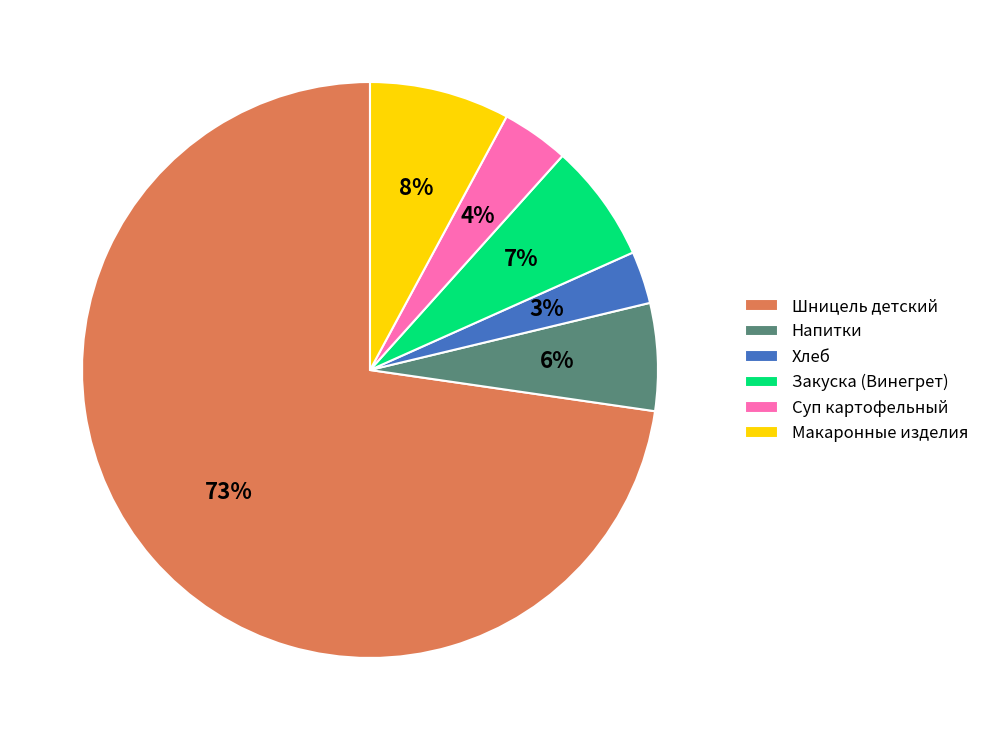

Combined, do Макаронные изделия and Шницель детский account for over 50%?

Yes